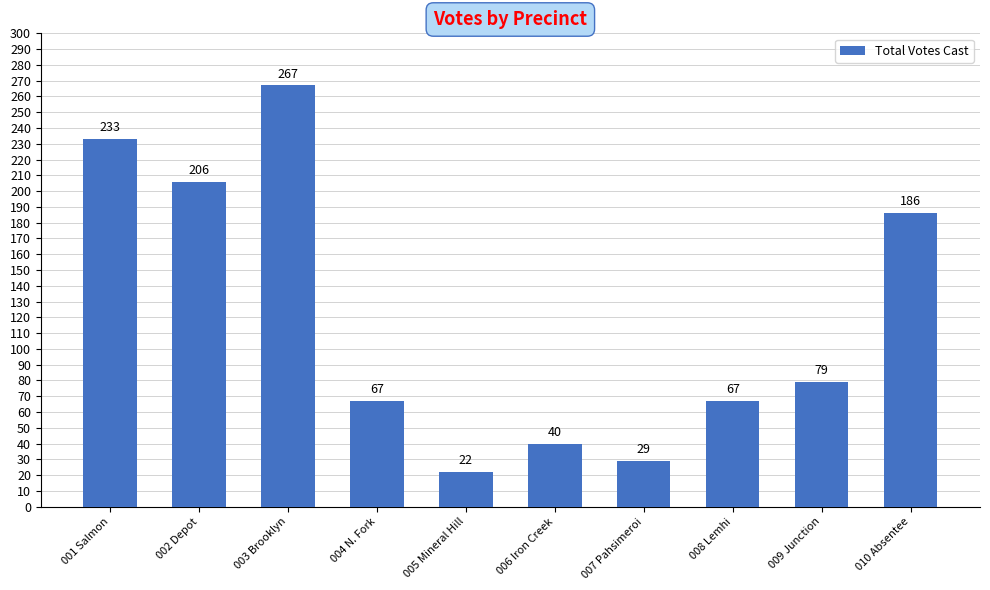

What is the difference between the second highest and second lowest values?

204